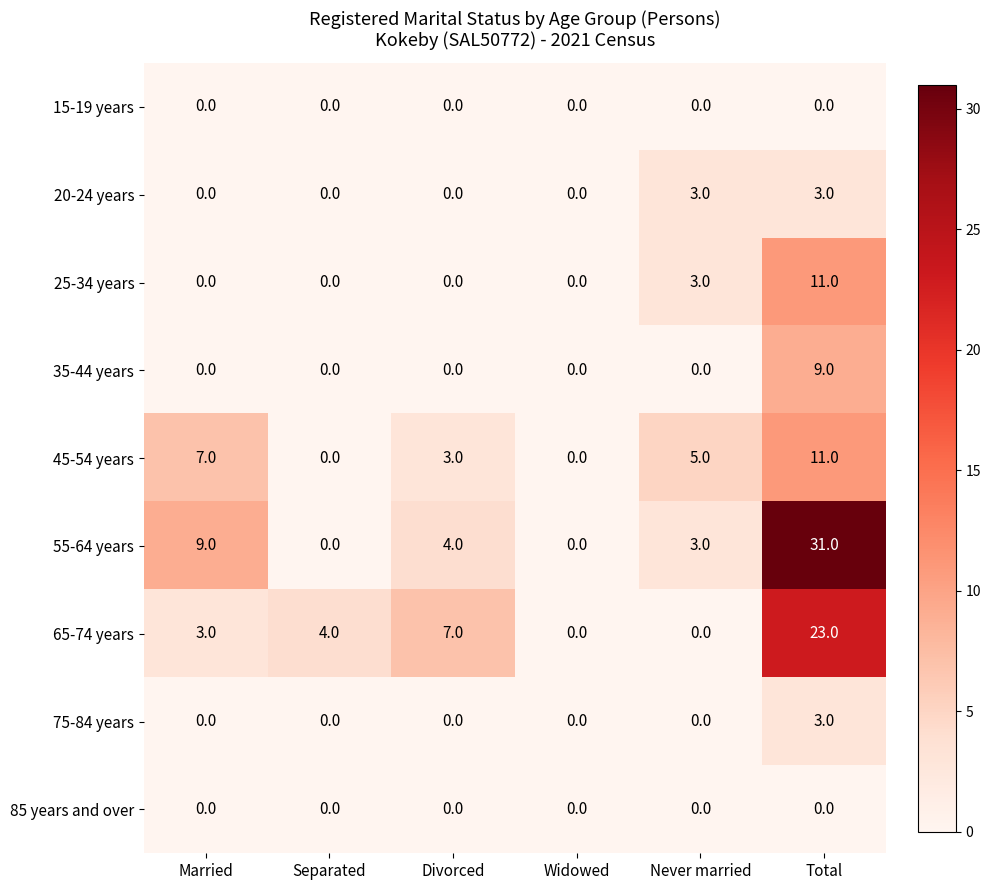

At which label does 45-54 years first exceed 5?

Married